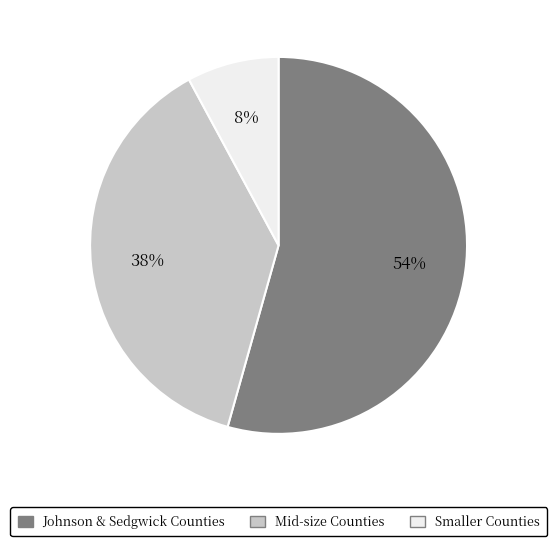

Rank the categories by value from highest to lowest.

Johnson & Sedgwick Counties, Mid-size Counties, Smaller Counties